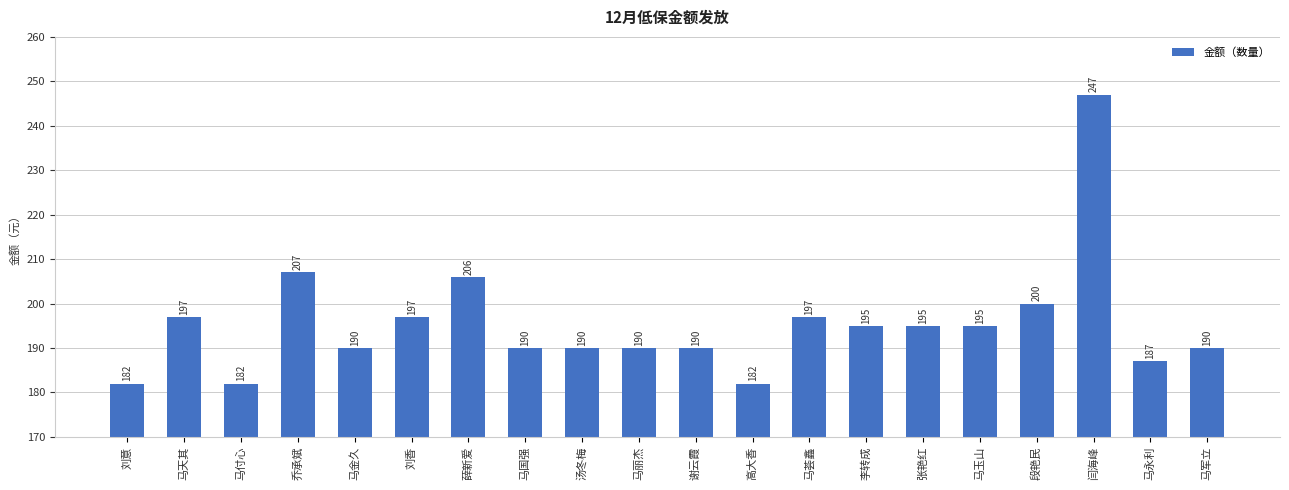

How many data points does each series have?

20